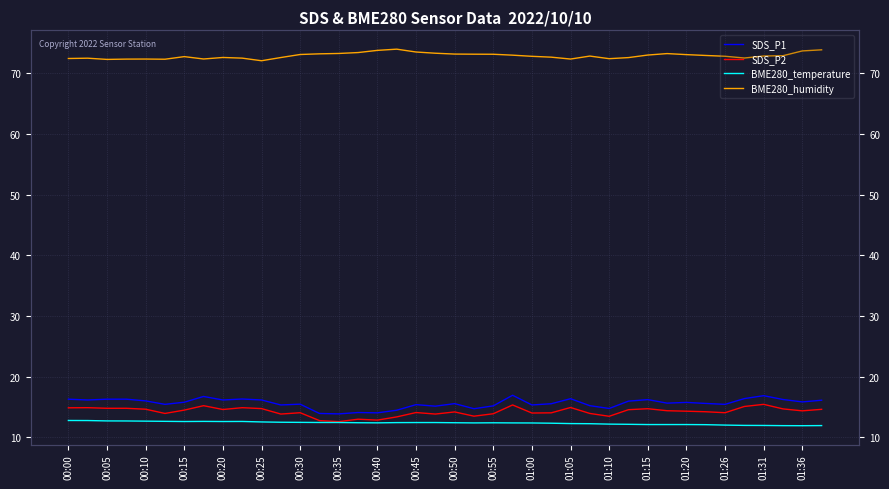

True or false: BME280_temperature and SDS_P1 cross at least once.

False